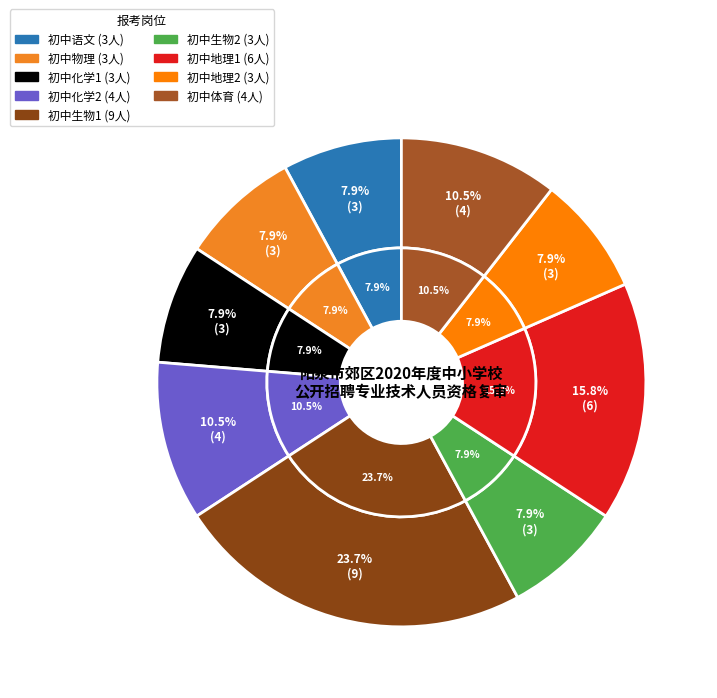

Is it true that 初中生物2 is 8% of the pie?

True